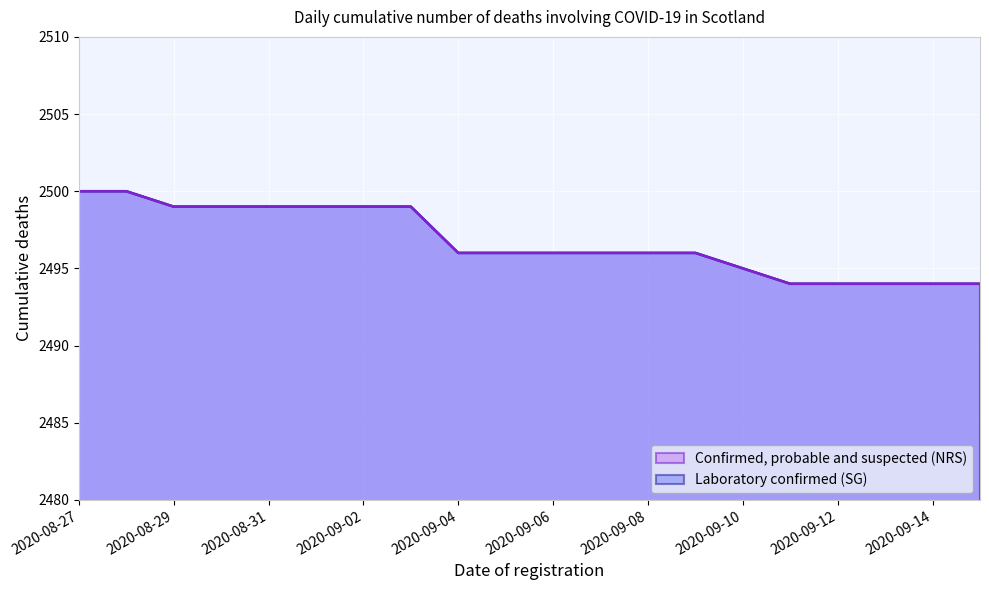

What is the minimum value for Laboratory confirmed (SG)?

2494